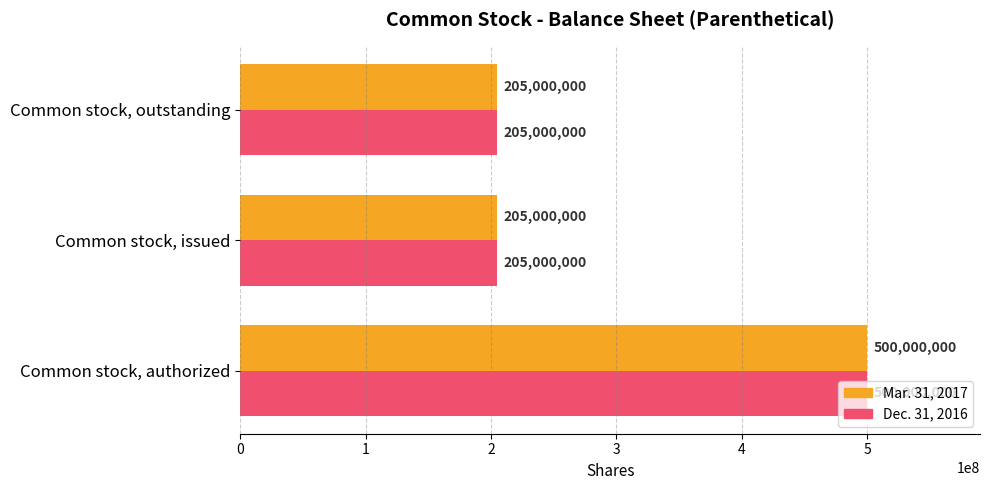

True or false: Mar. 31, 2017 has a value of 500000000 at Common stock, authorized.

True